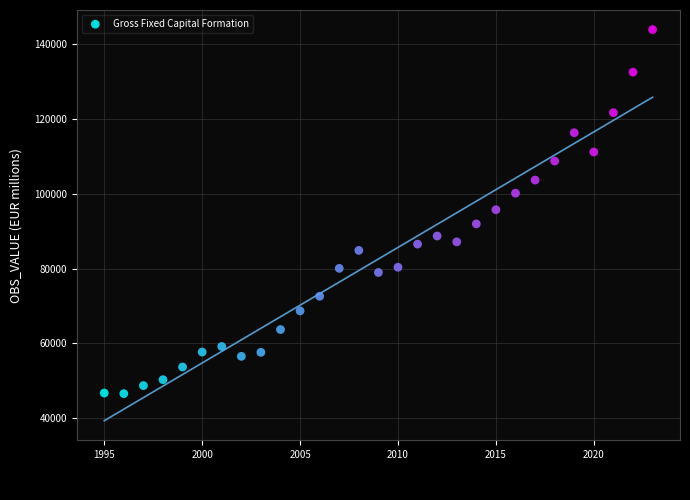

What is the range of X values (max minus min)?

28.0